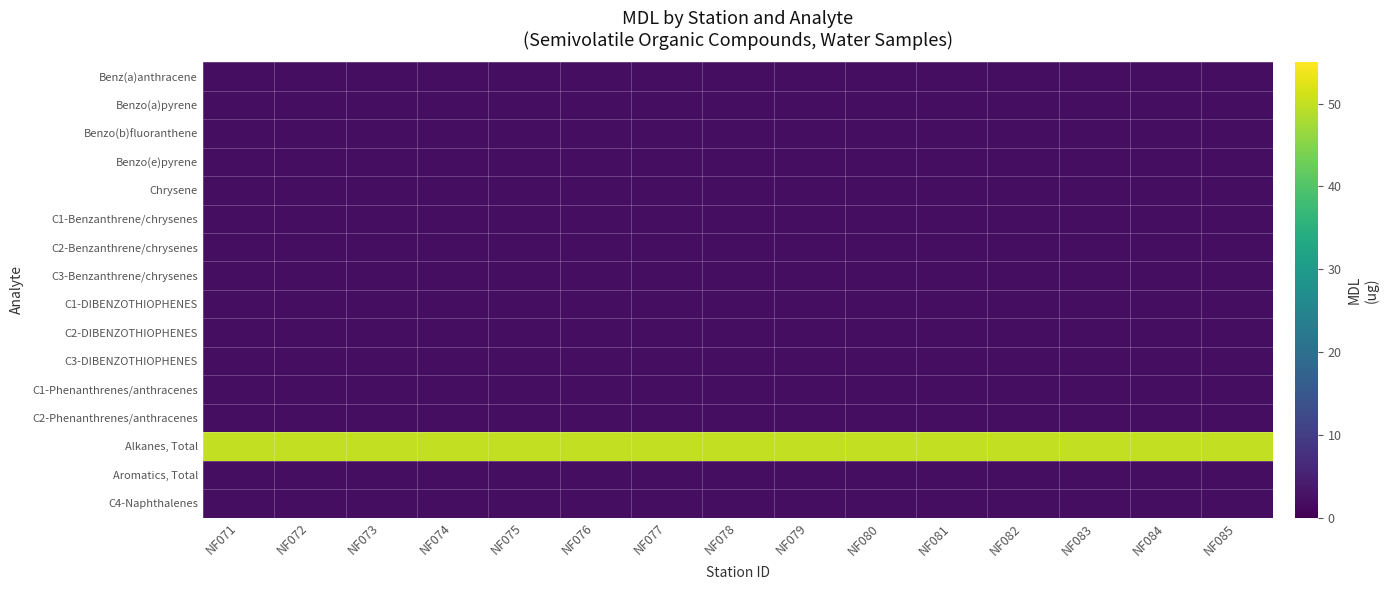

At which category is the sum across all series the highest?

NF071